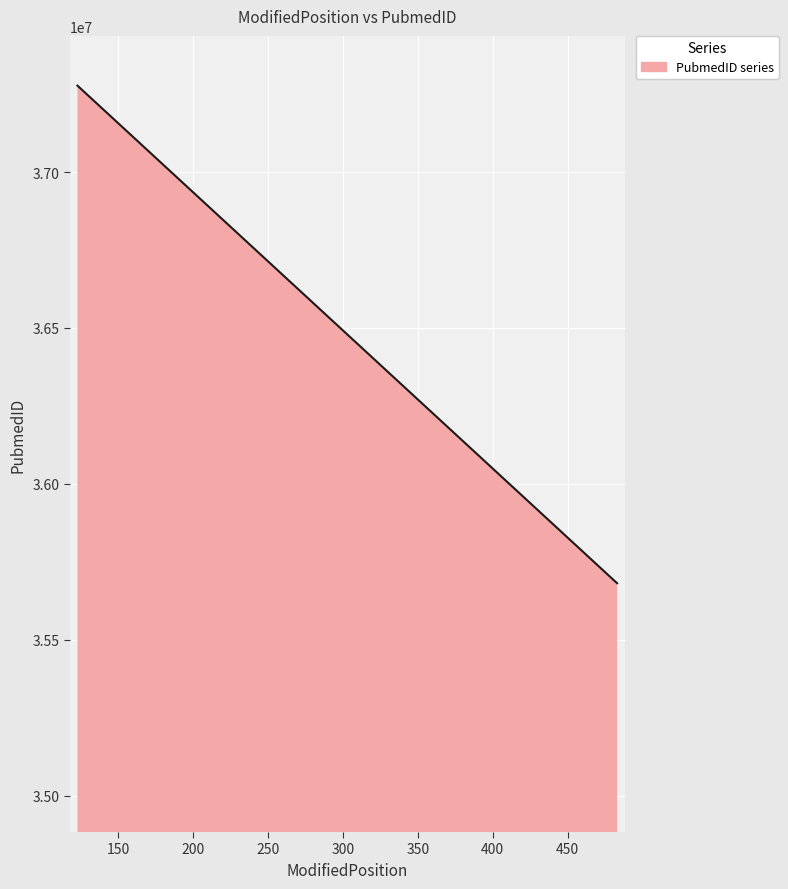

What is the difference between the maximum and second lowest values?

1591015.0